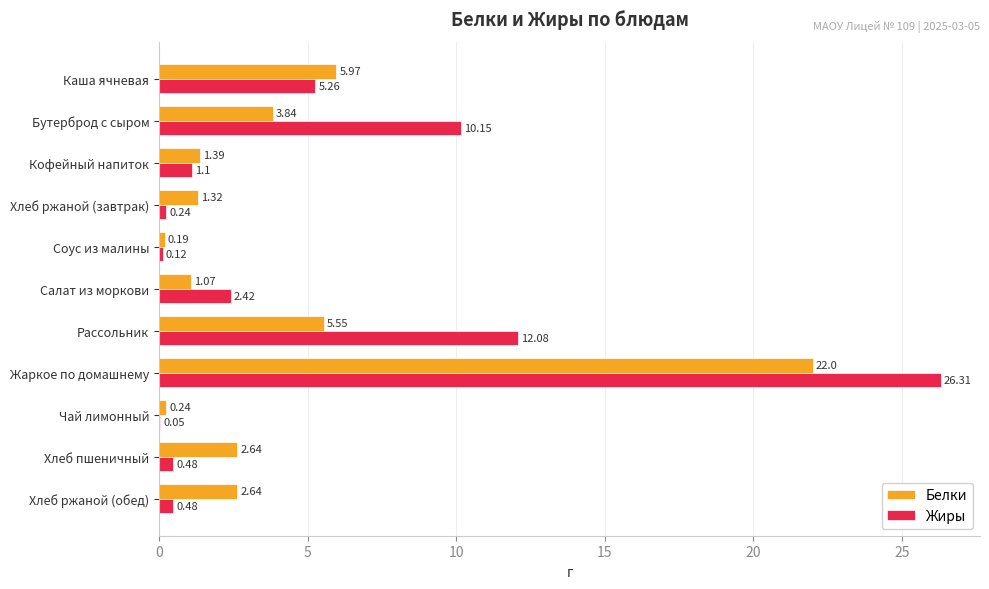

How many data points in Белки are above 2?

6